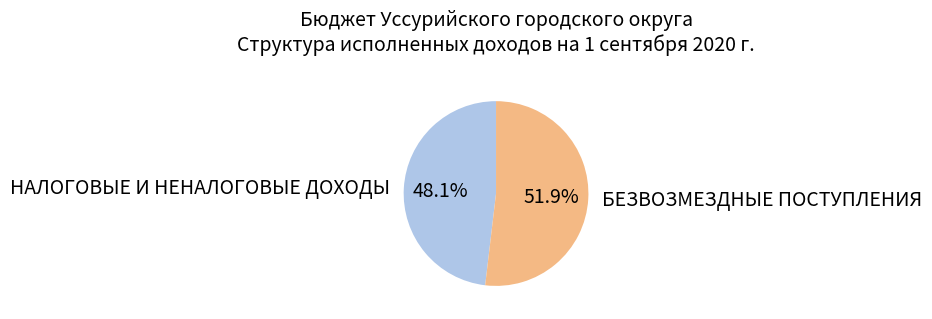

Is there a majority slice in this chart?

Yes